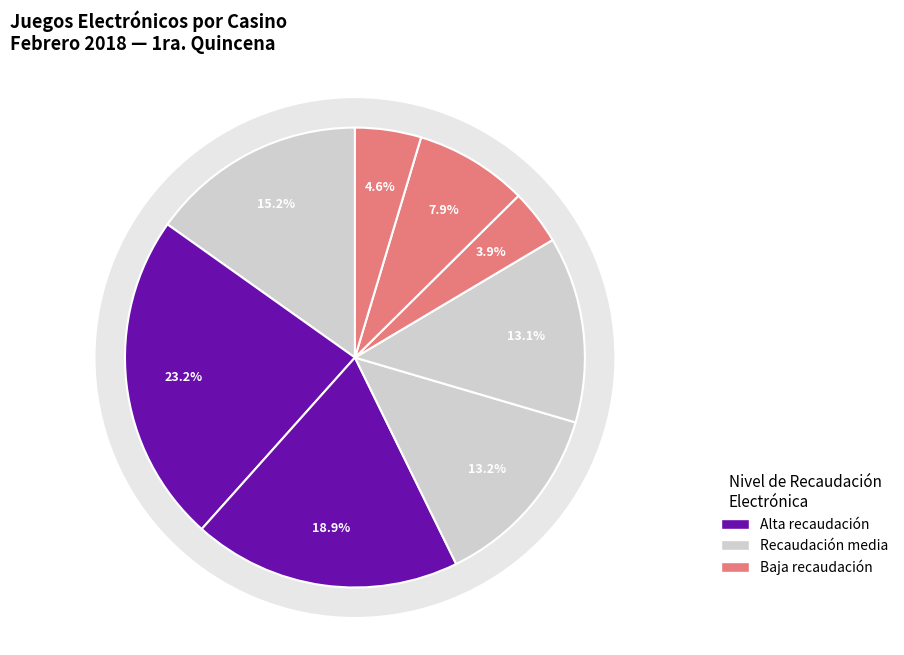

Rank the categories by value from lowest to highest.

Fuente Mayor, Casino Club, Tower, Arena, Condor, Casino de Mendoza Sede Central, Enjoy, Regency